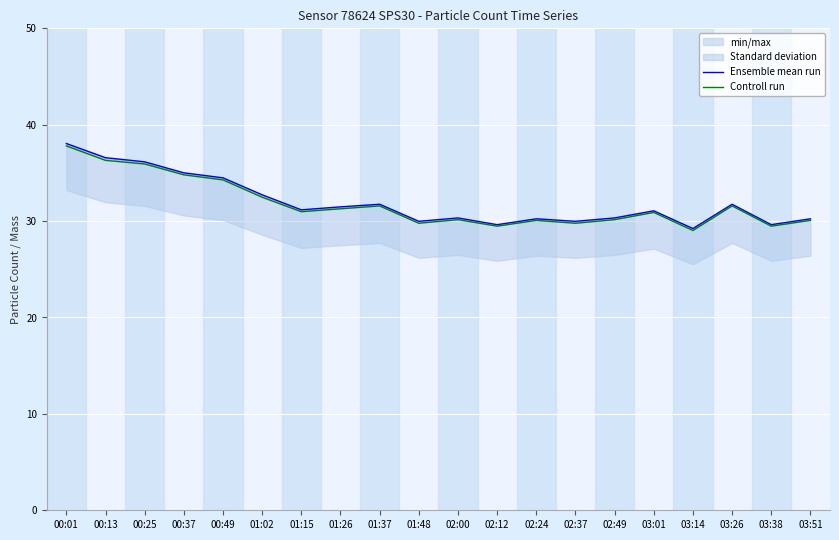

How many data points in Ensemble mean run are less than 31?

9